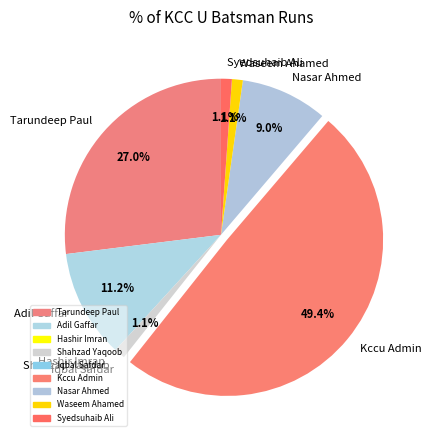

True or false: Nasar Ahmed accounts for 9% of the total.

True